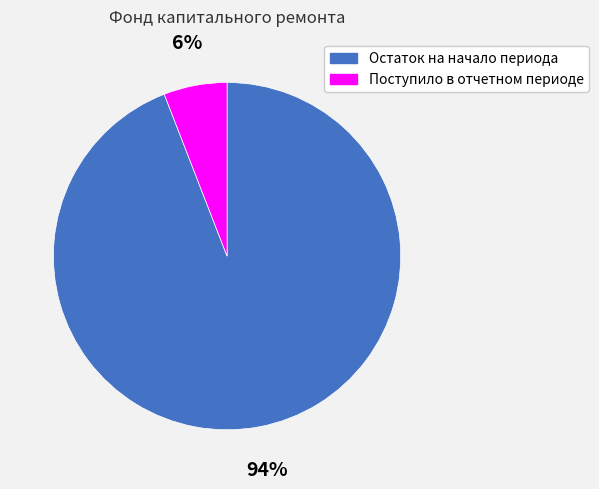

Which has a higher value, Поступило в отчетном периоде or Остаток на начало периода?

Остаток на начало периода